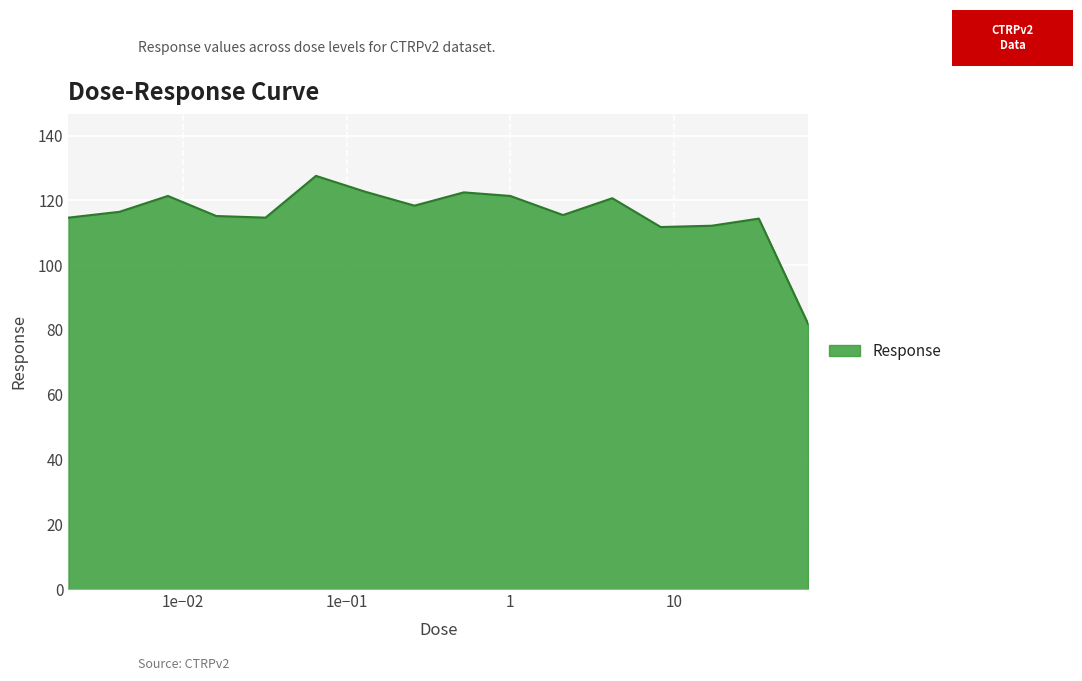

Count the number of categories in the chart.

16